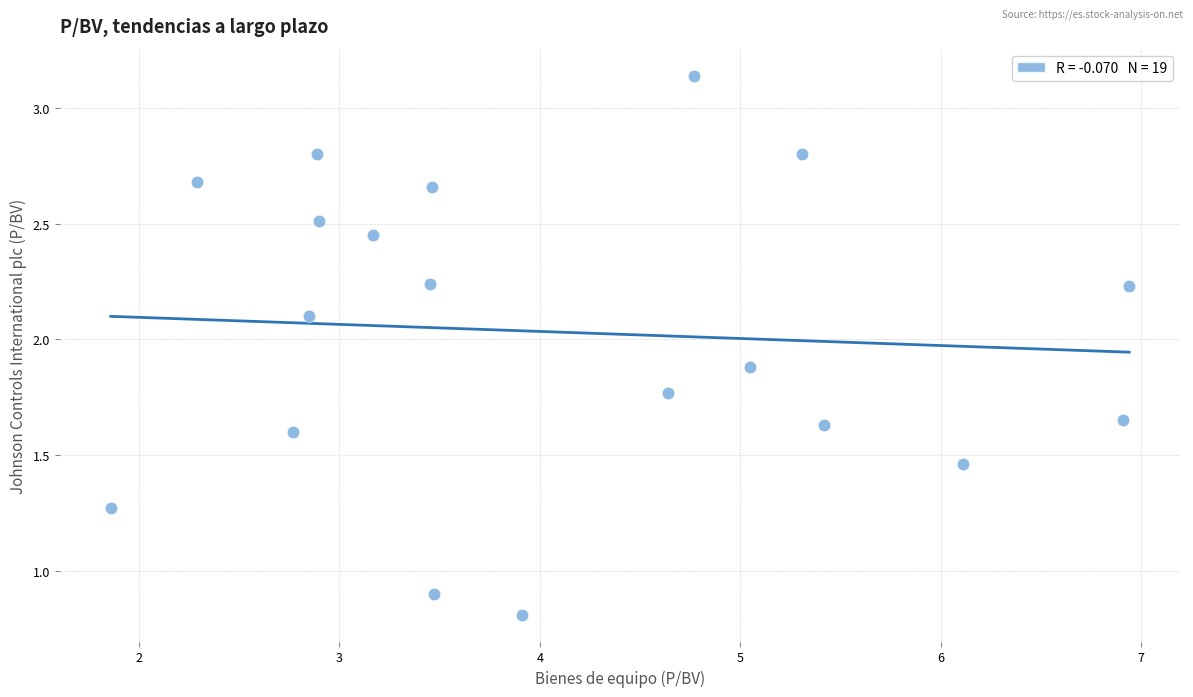

What is the range of Y values (max minus min)?

2.3